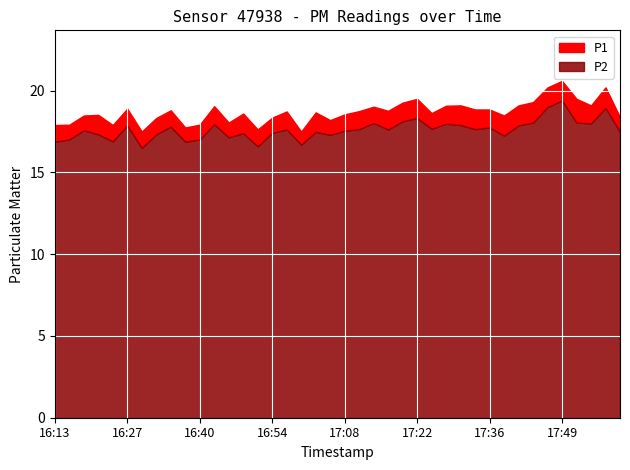

True or false: P2 and P1 intersect in this chart.

False